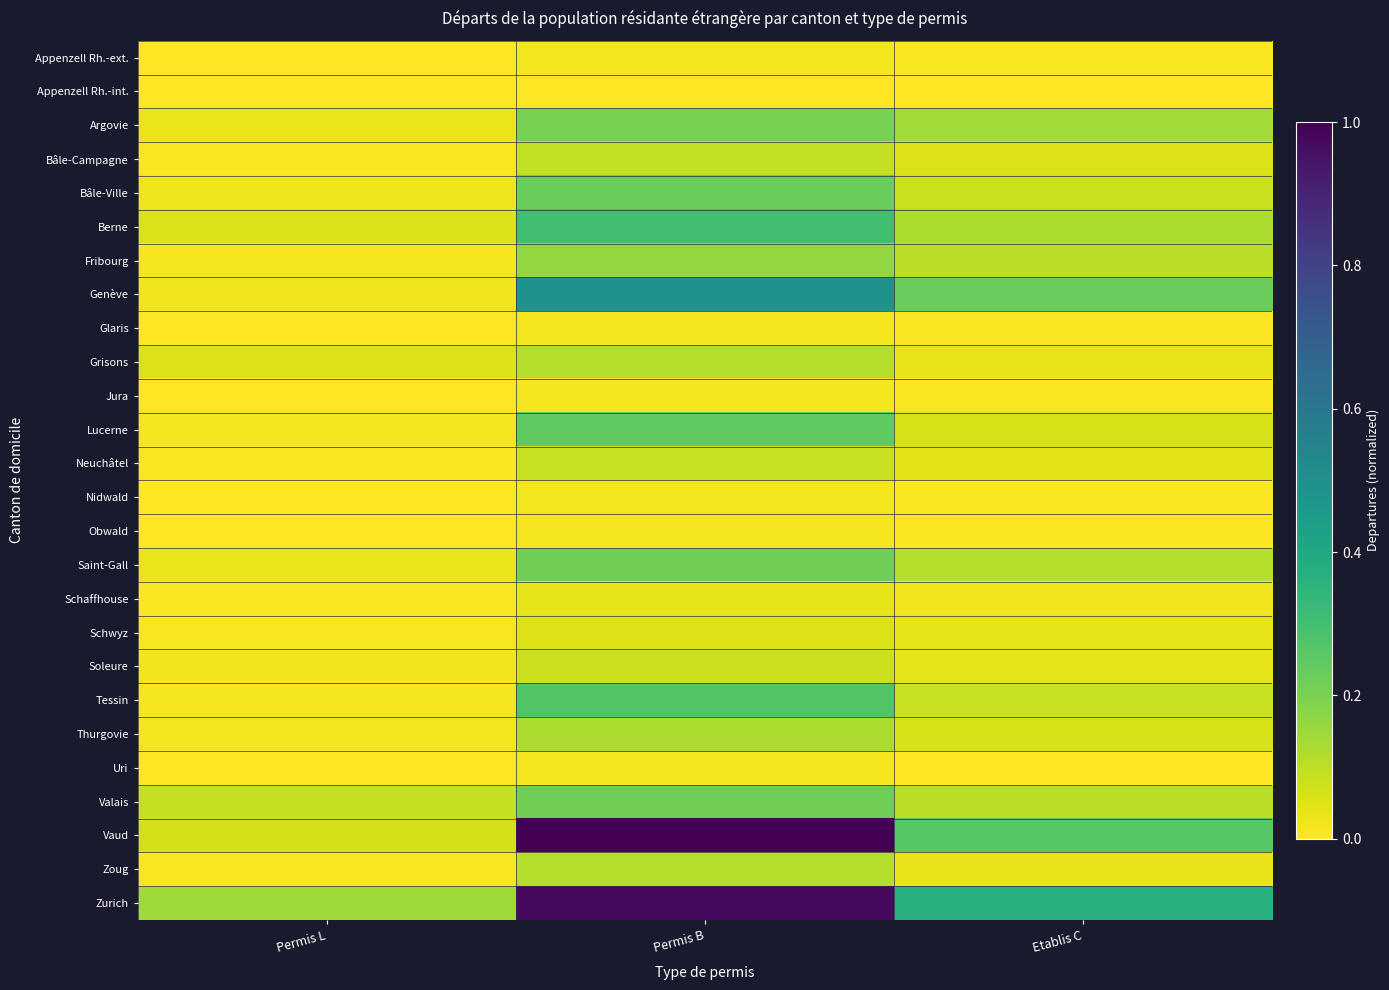

Which series has the largest range (max minus min)?

Vaud